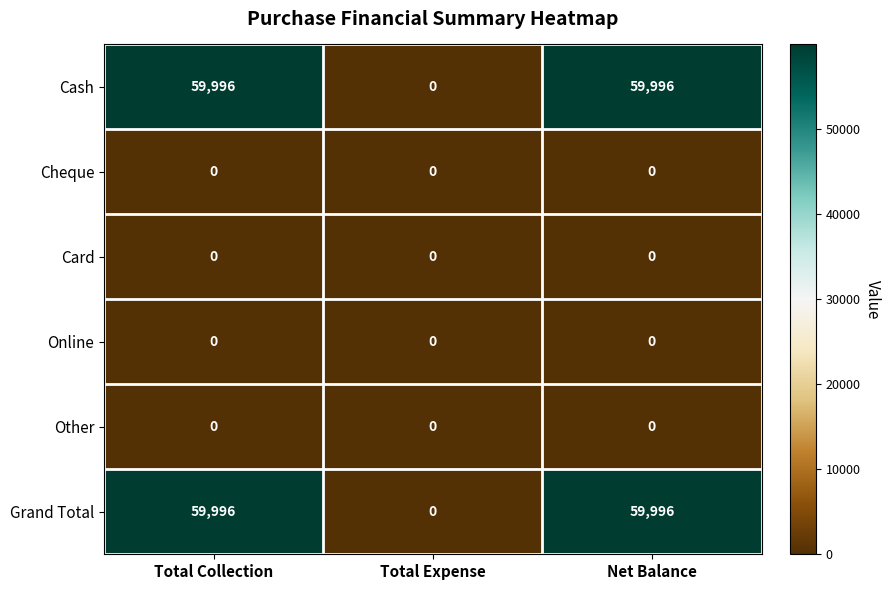

What is the difference between the second highest and minimum values in the Grand Total series?

59996